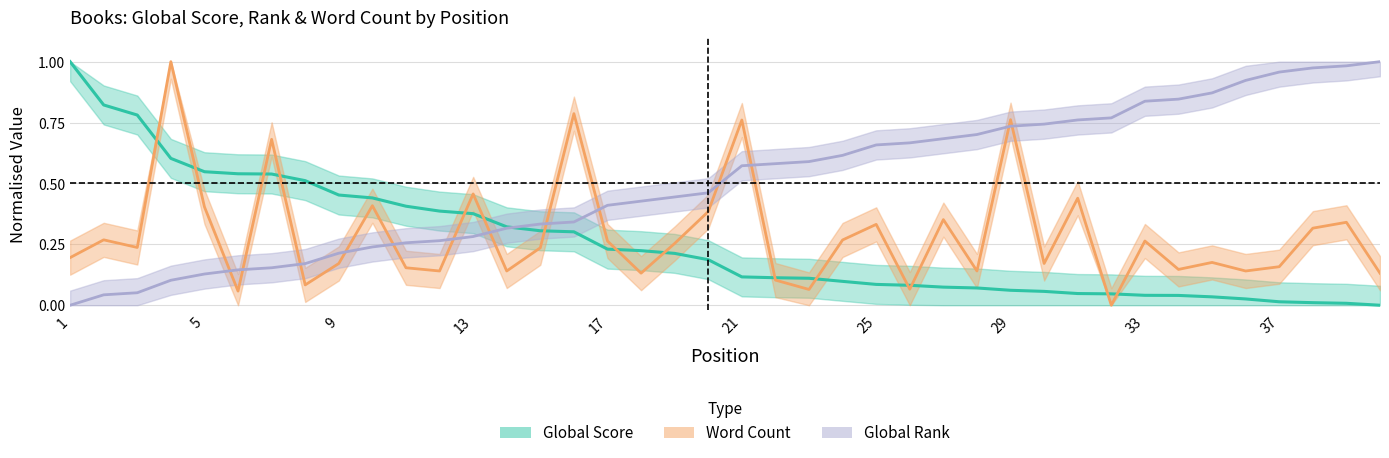

In Word Count, how many points are lower than both neighbors (excluding endpoints)?

13